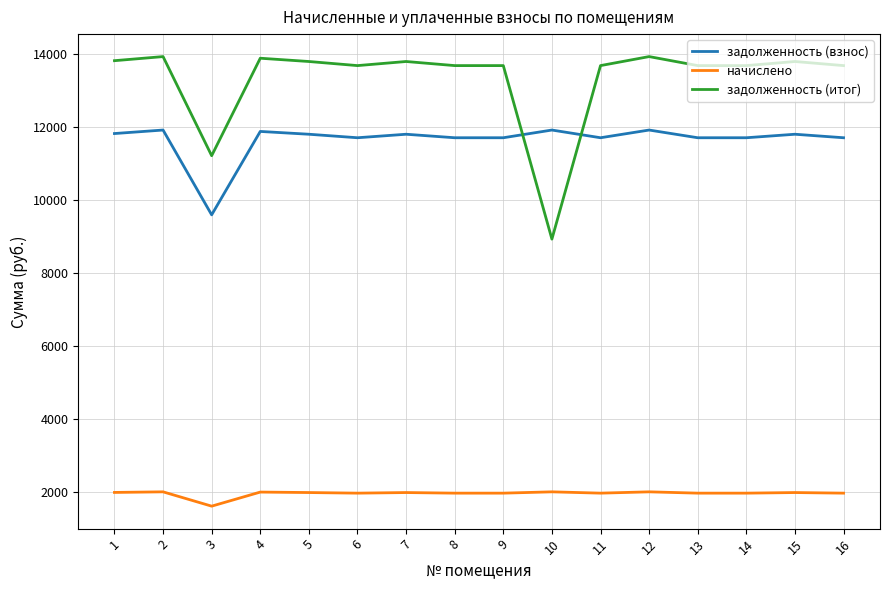

Rank the series by their maximum value, from lowest to highest.

начислено, задолженность (взнос), задолженность (итог)